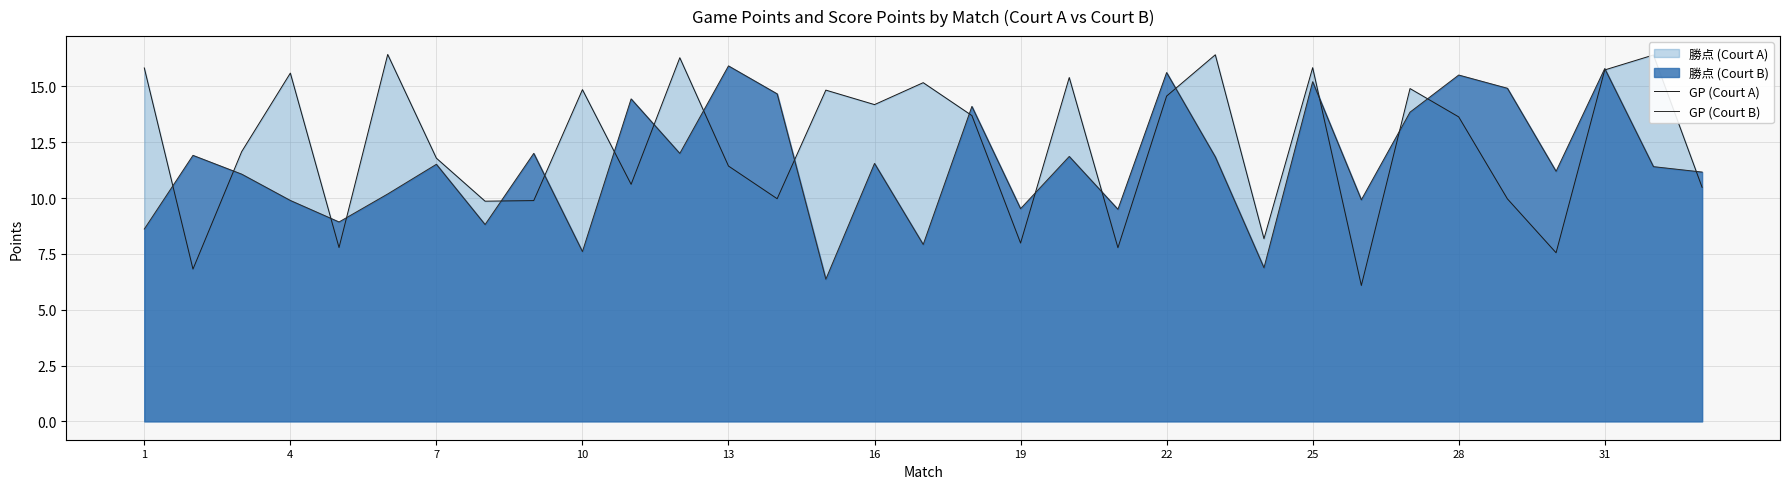

True or false: GP (Court A) and GP (Court B) cross at least once.

True